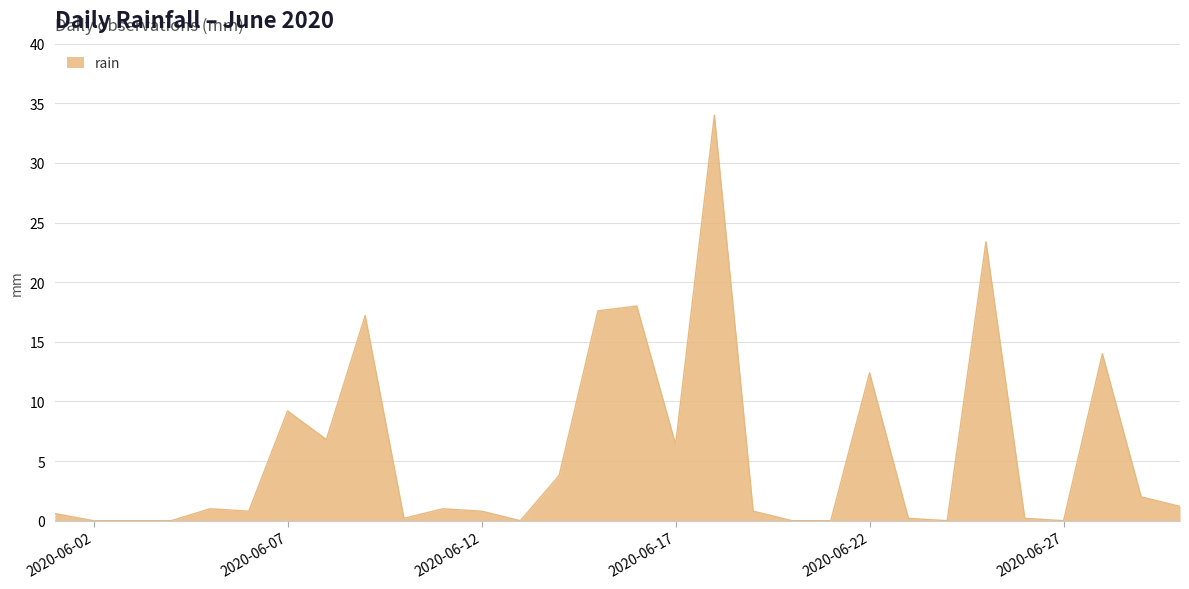

What is the difference between the second highest and minimum values?

23.4